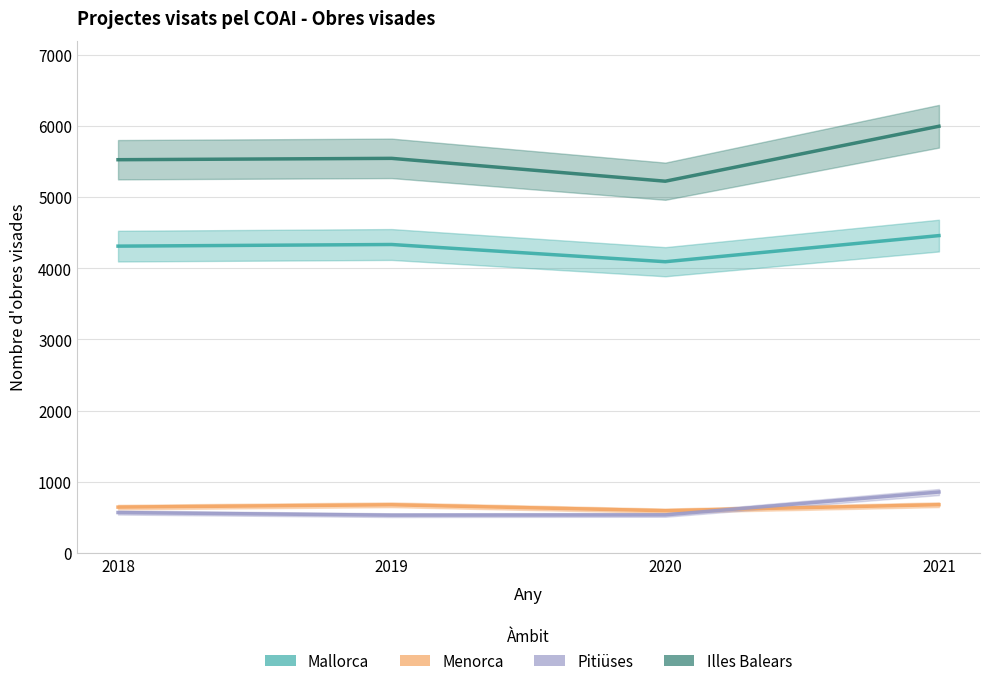

True or false: Mallorca and Illes Balears intersect in this chart.

False